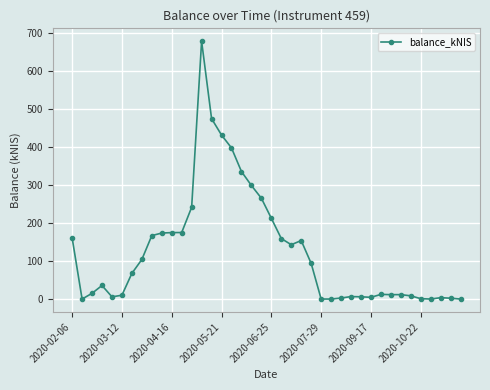

What is the maximum value shown in the chart?

677.7